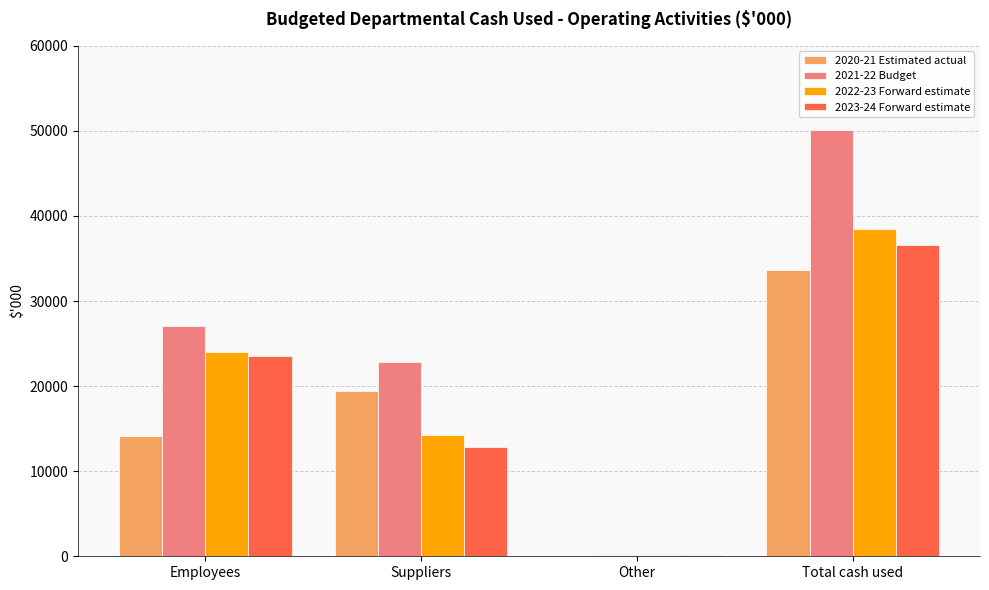

True or false: 2020-21 Estimated actual has a value of 19387 at Suppliers.

True